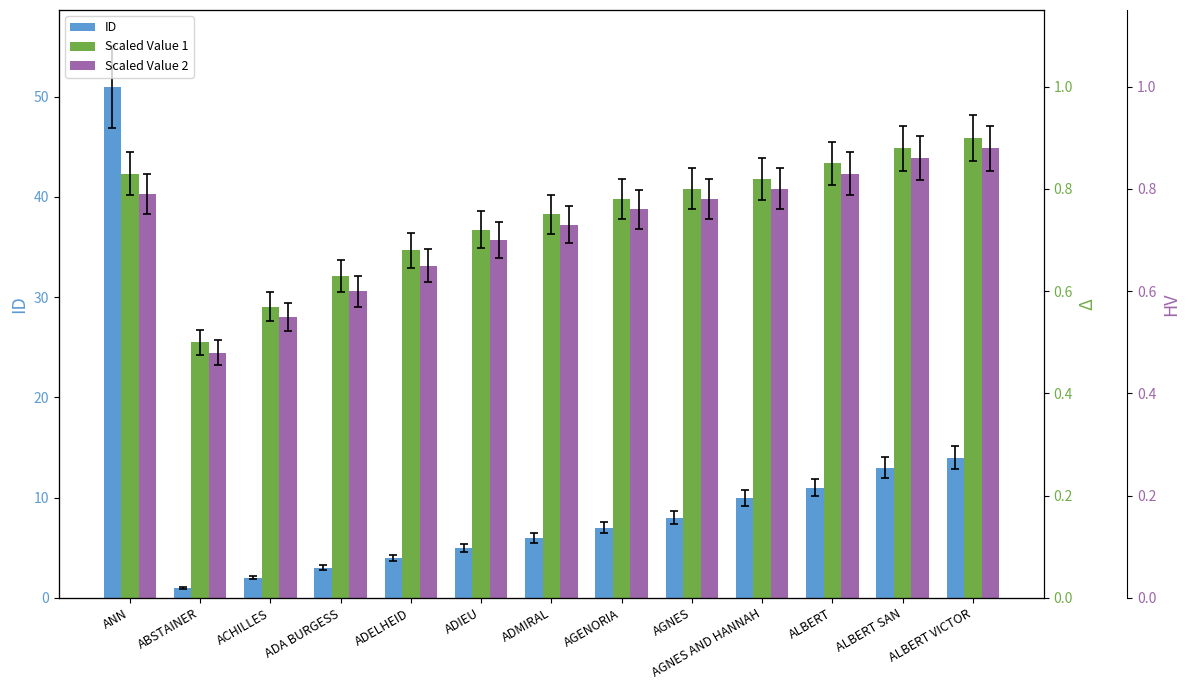

Which label corresponds to the smallest value in the chart?

ABSTAINER